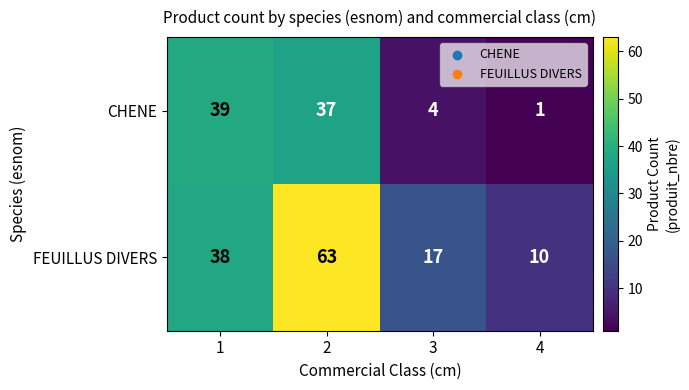

How many categories are shown in the chart?

4